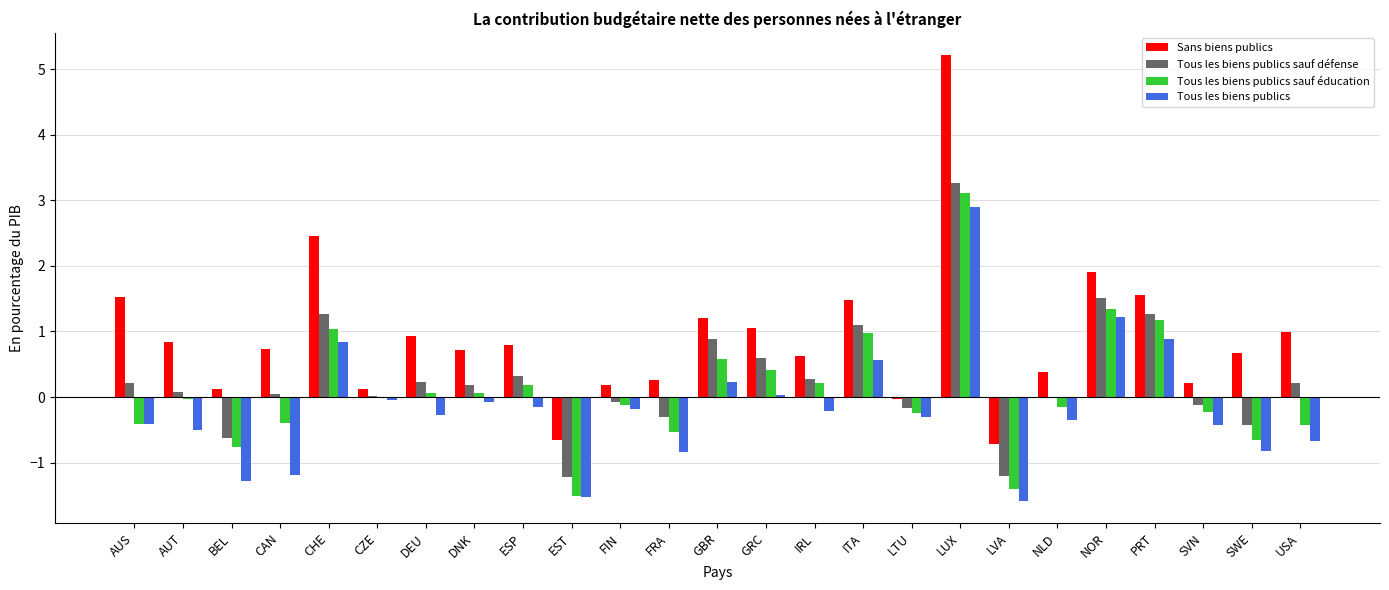

Which series changed the most between BEL and SVN?

Tous les biens publics